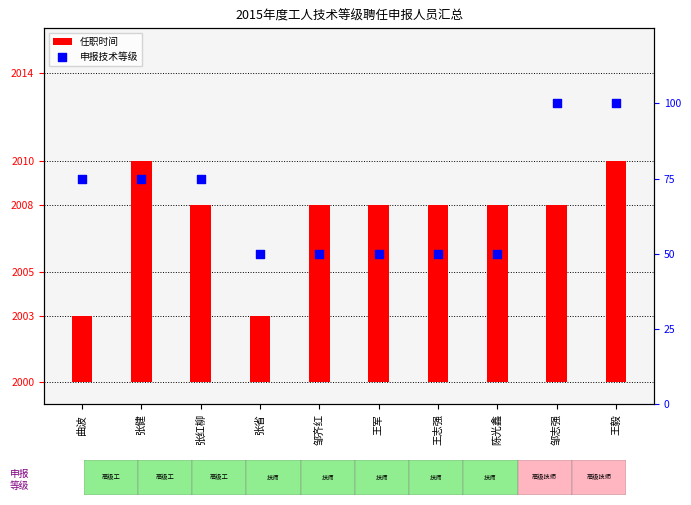

At how many categories does at least one series exceed 32?

10